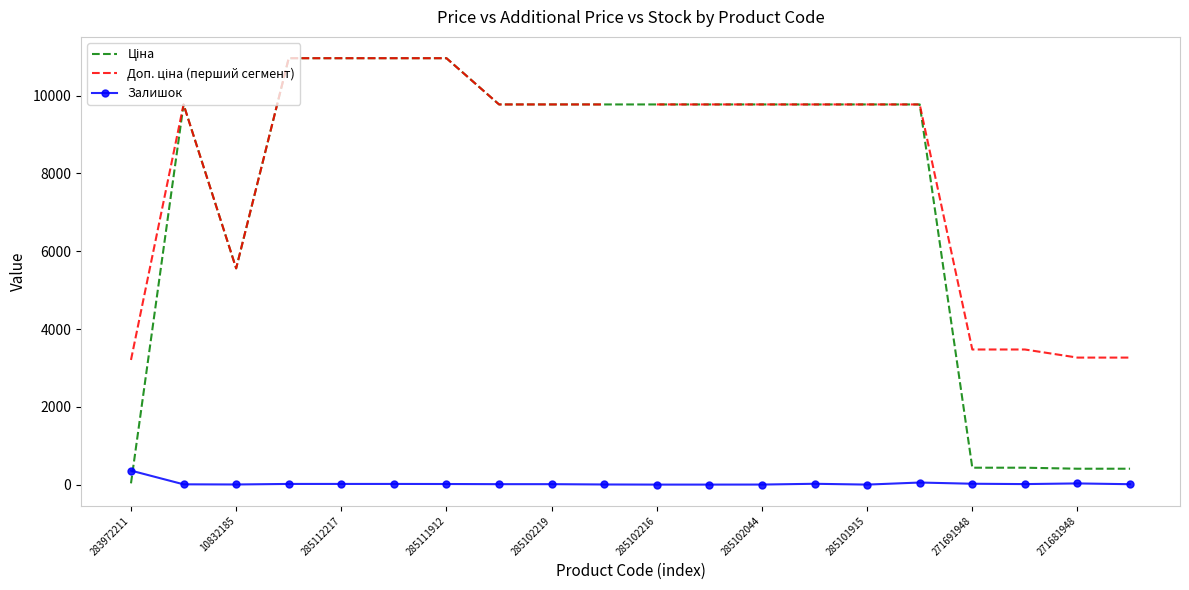

What position from the right is 271681942?

1